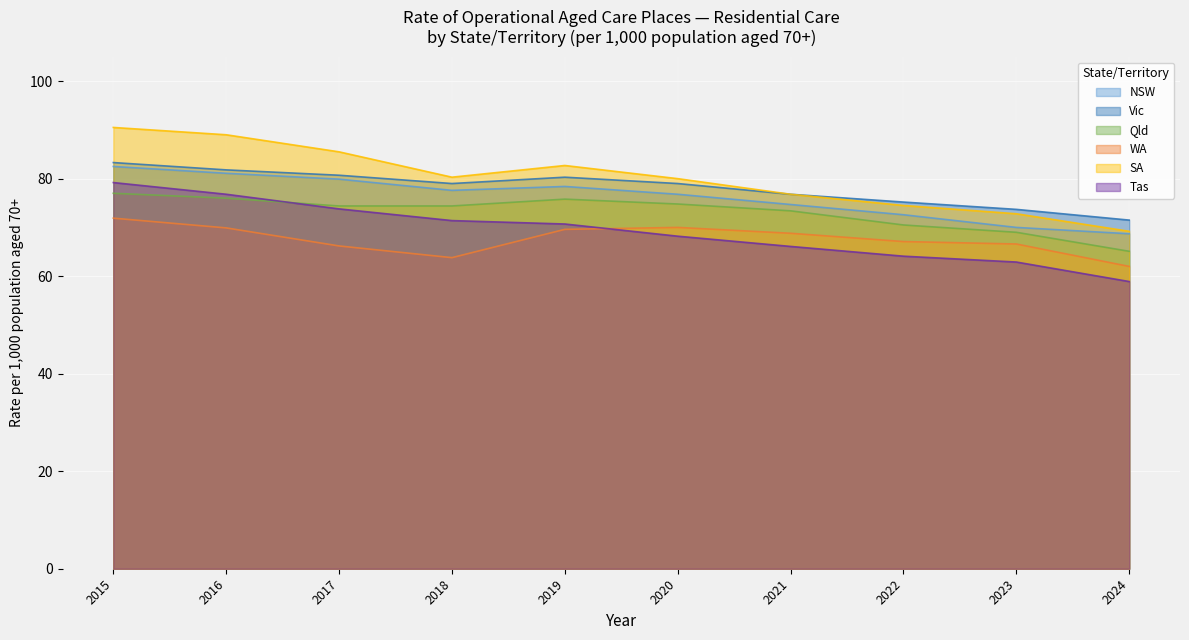

What is the difference between the highest and lowest values at 2021?

10.7